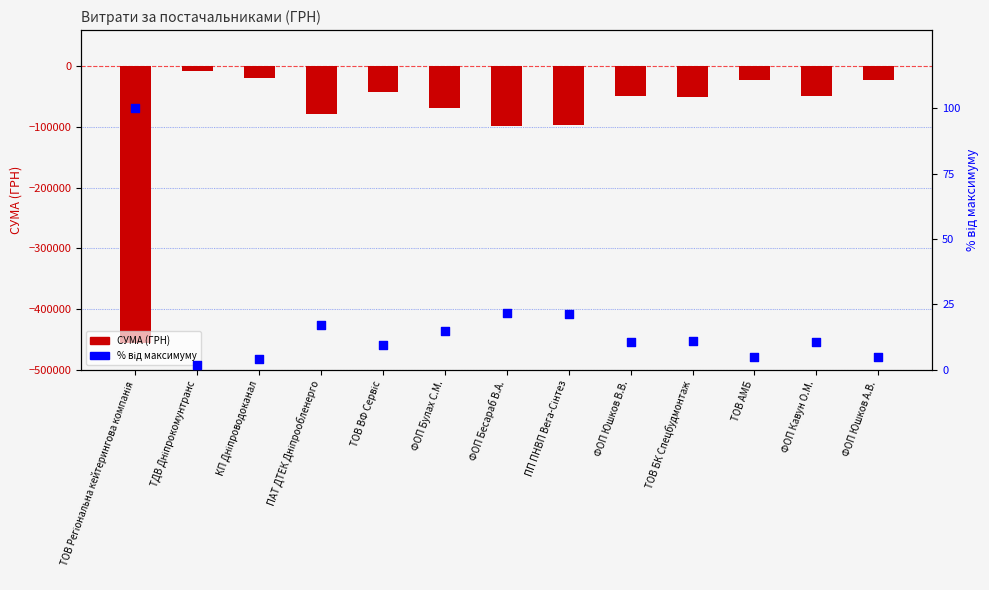

What is the total value across all series at ТОВ Регіональна кейтерингова компанія?

-455340.8